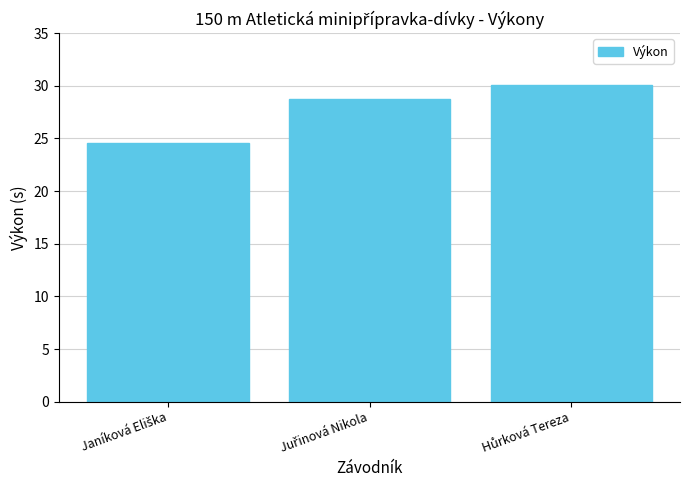

What is the average value?

27.8